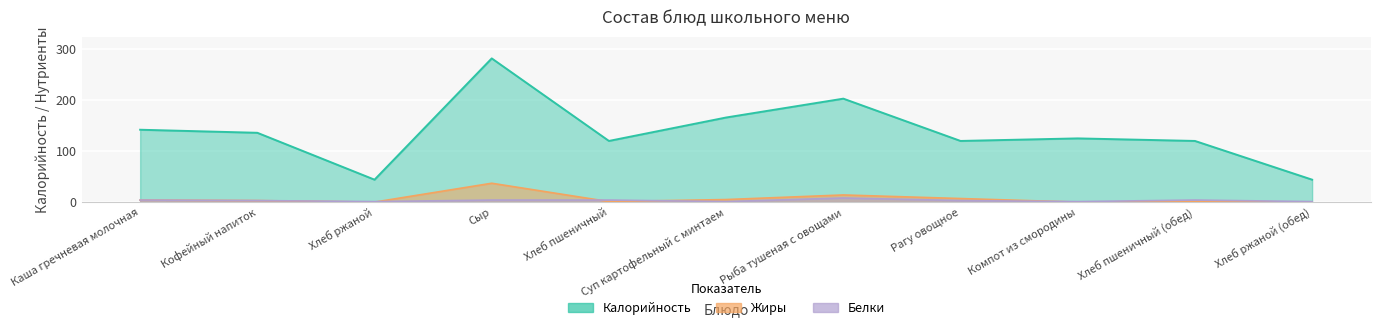

The value of Белки at Хлеб пшеничный (обед) is 4. True or false?

True